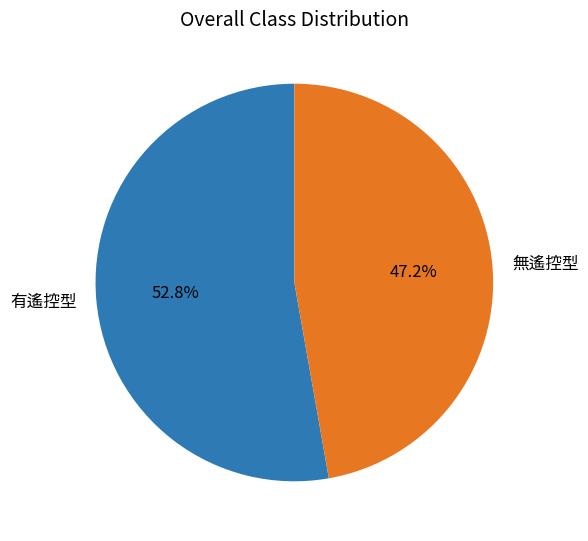

Is it true that 無遙控型 is 47% of the pie?

True